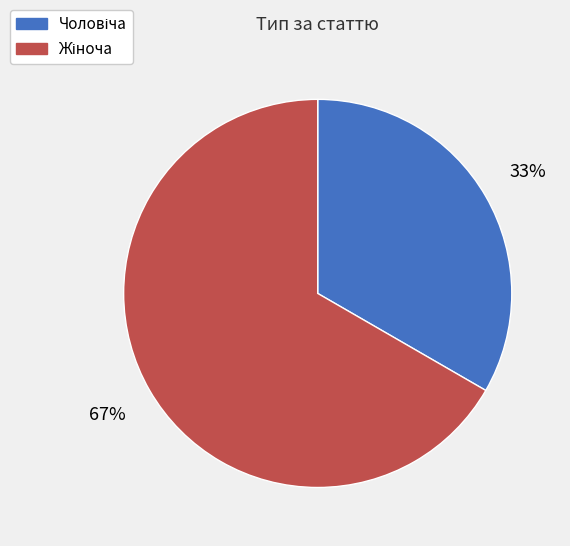

To the nearest percent, what is the average slice percentage?

50%